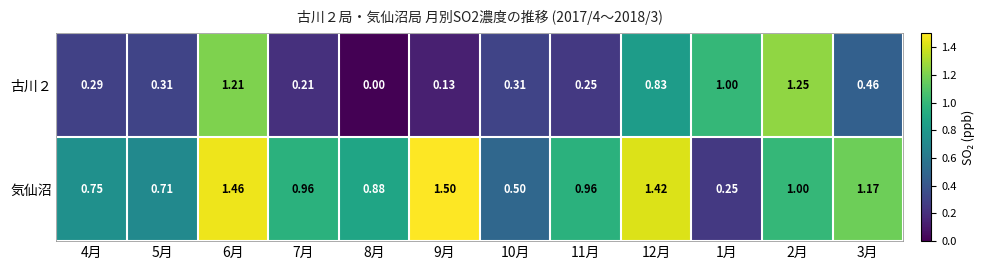

Is the value of 気仙沼 at 7月 greater than the value of 古川２ at 2月?

No